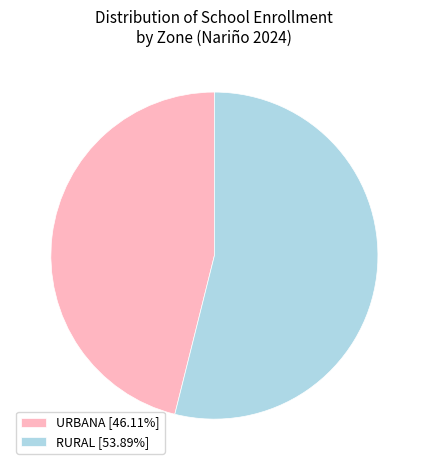

Which category has the smallest portion of the pie?

URBANA